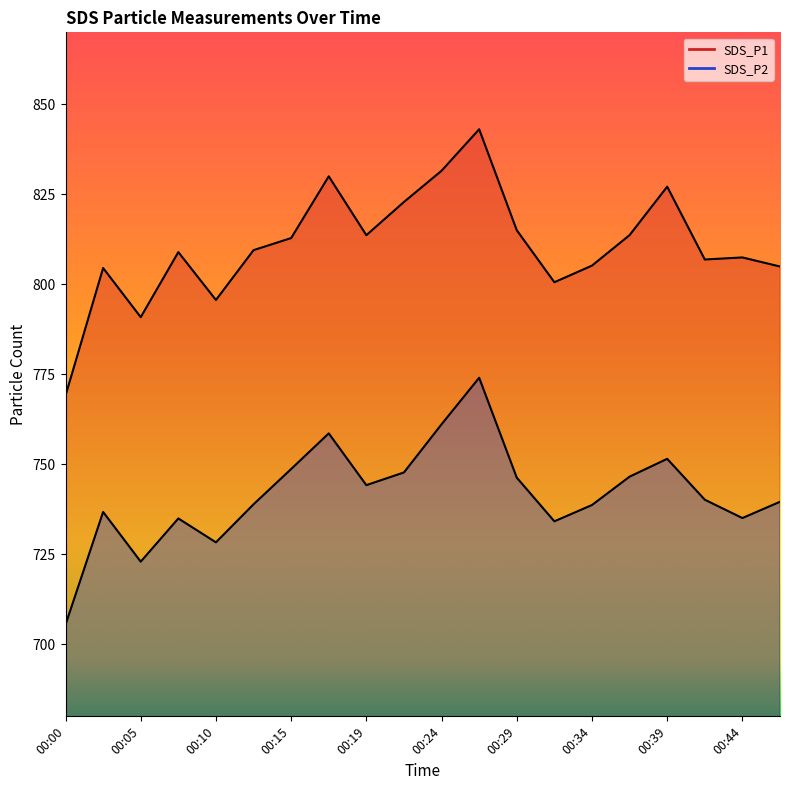

Read the SDS_P2 value at 00:37.

746.6